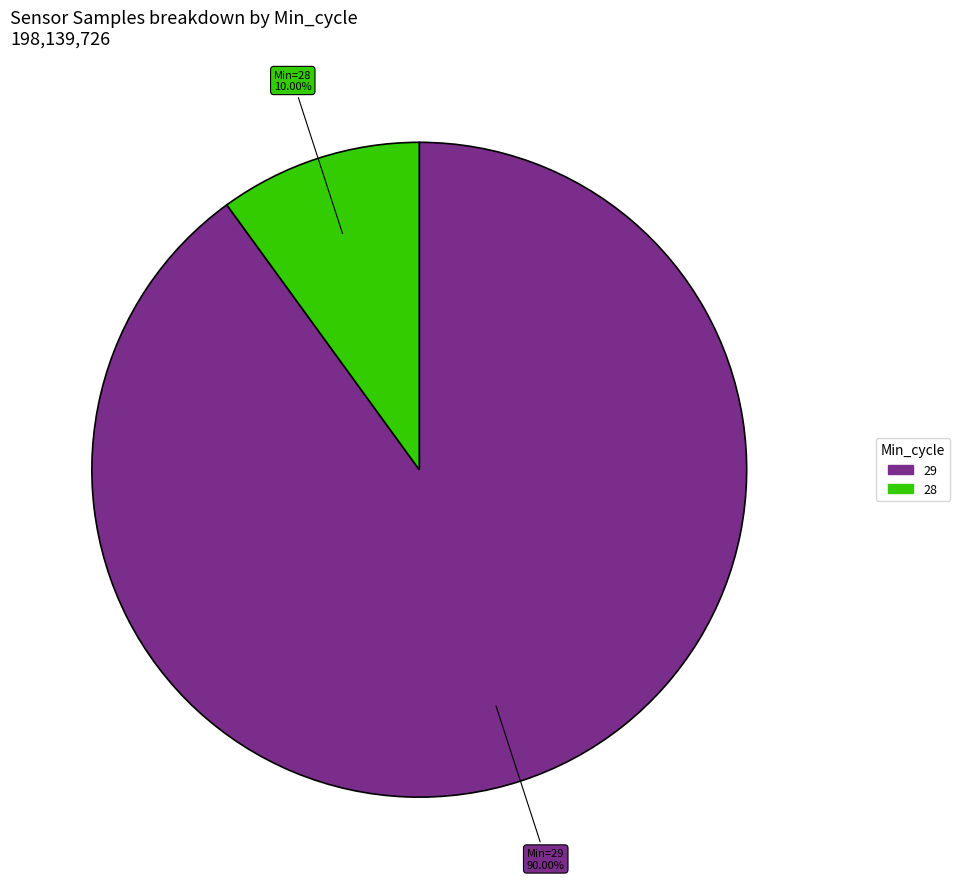

Does any single category account for the majority?

Yes